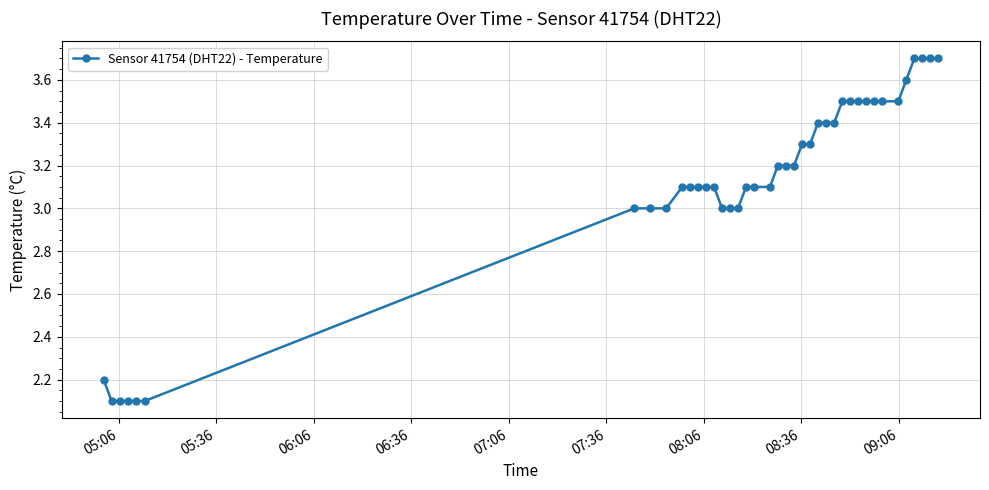

What is the value of the 28th point from the left?

3.4